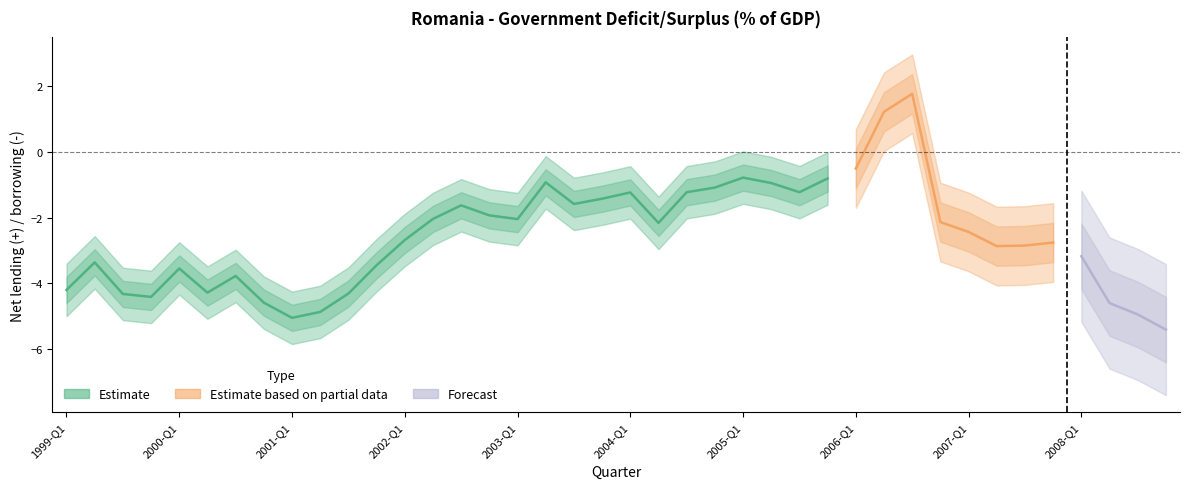

Is it true that the value at 2004-Q2 is -2.2?

True